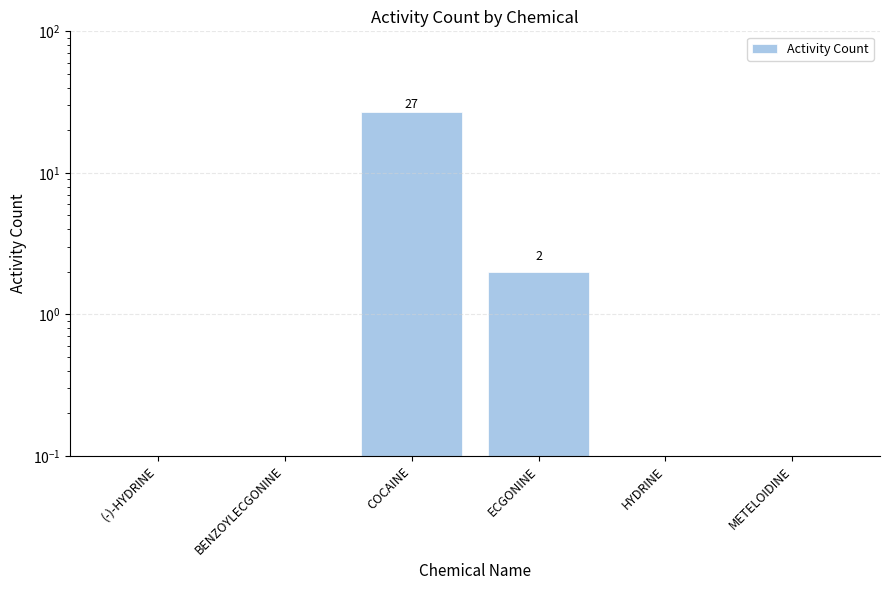

At which category does the chart reach its peak across all series?

COCAINE